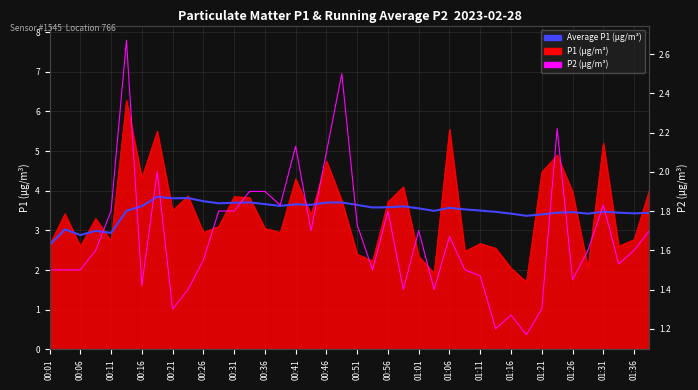

What is the total value across all series at 25?

4.9